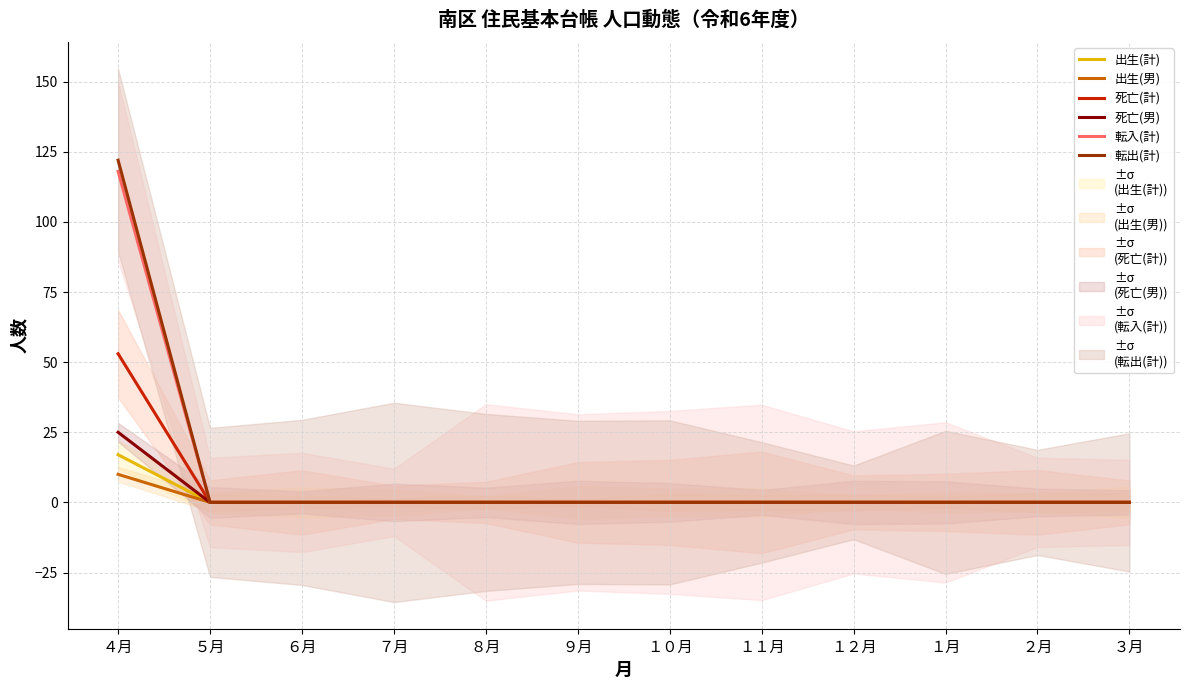

True or false: 出生(男) and 転出(計) intersect in this chart.

False